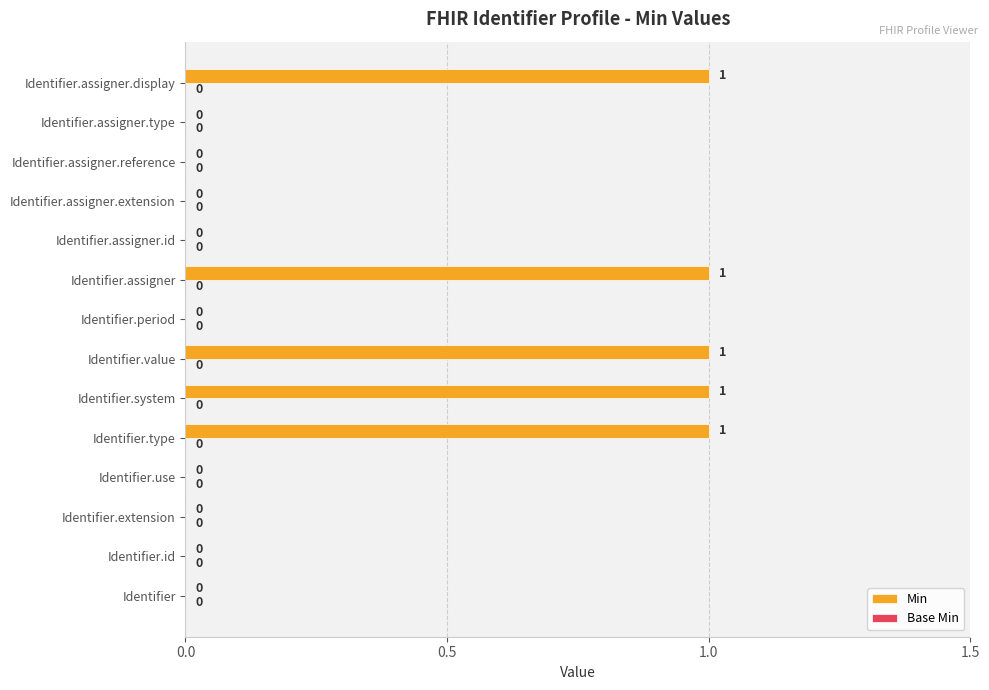

True or false: the data shows 0 at Identifier.period.

True